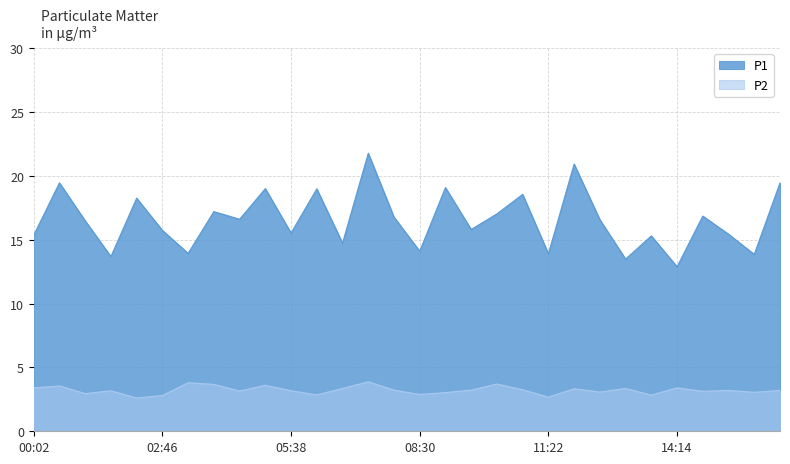

Where does the P2 series first go above 3?

00:02